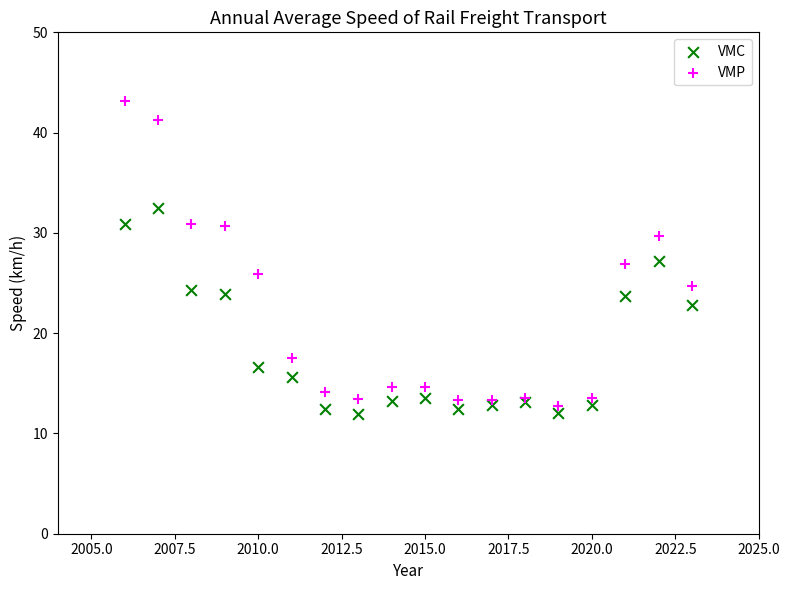

Which series has the widest spread of Y values?

VMP